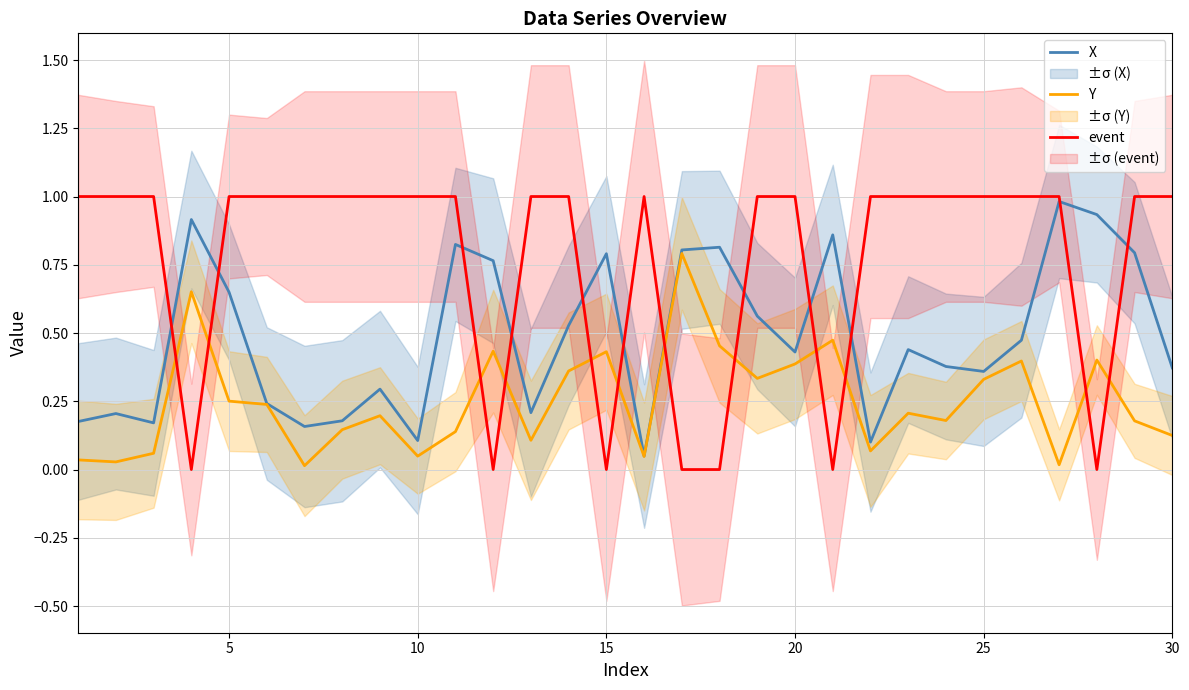

Count the number of categories in the chart.

30